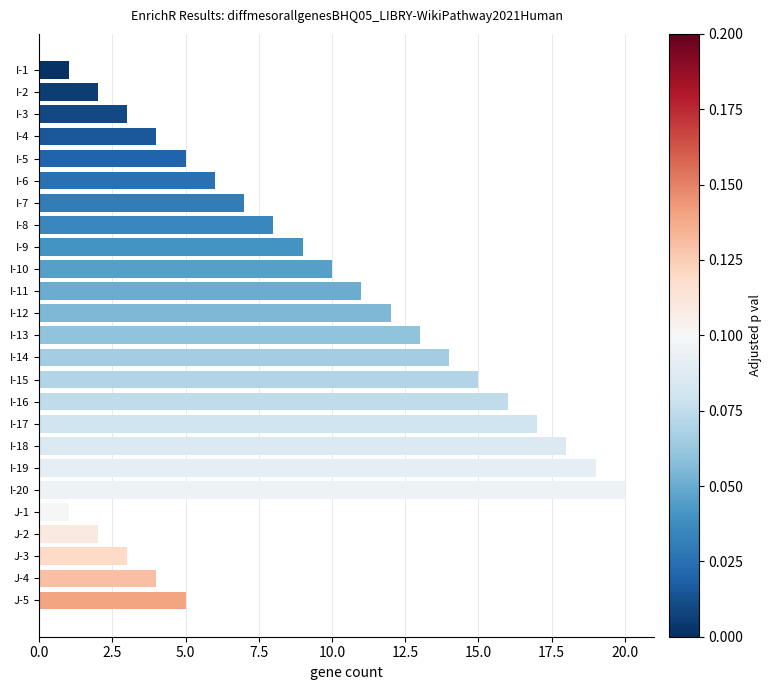

Reading top to bottom, transcribe all the data shown in this chart.

I-1=1	I-2=2	I-3=3	I-4=4	I-5=5	I-6=6	I-7=7	I-8=8	I-9=9	I-10=10	I-11=11	I-12=12	I-13=13	I-14=14	I-15=15	I-16=16	I-17=17	I-18=18	I-19=19	I-20=20	J-1=1	J-2=2	J-3=3	J-4=4	J-5=5